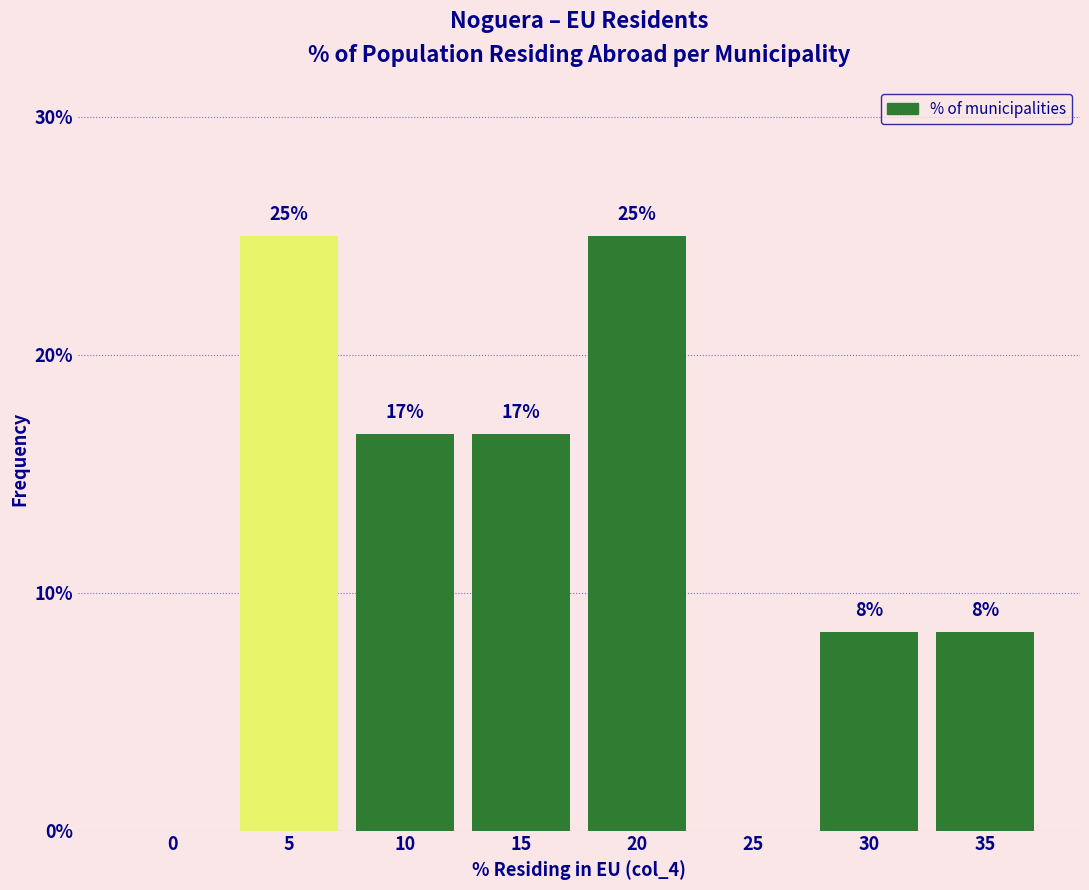

Are the bars horizontal?

No